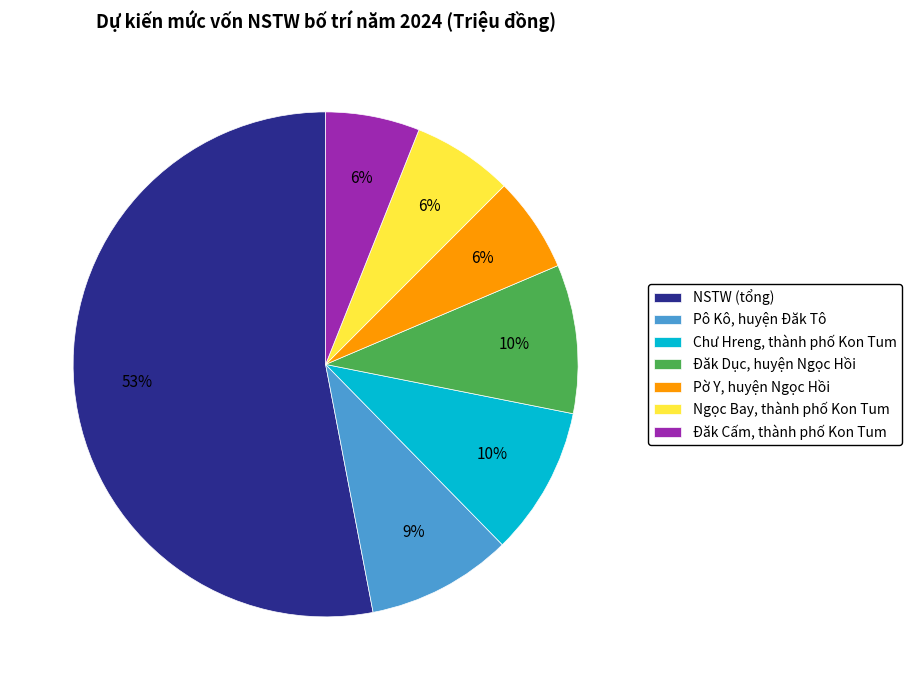

Do Pờ Y, huyện Ngọc Hồi and Ngọc Bay, thành phố Kon Tum together represent more than half of the pie?

No